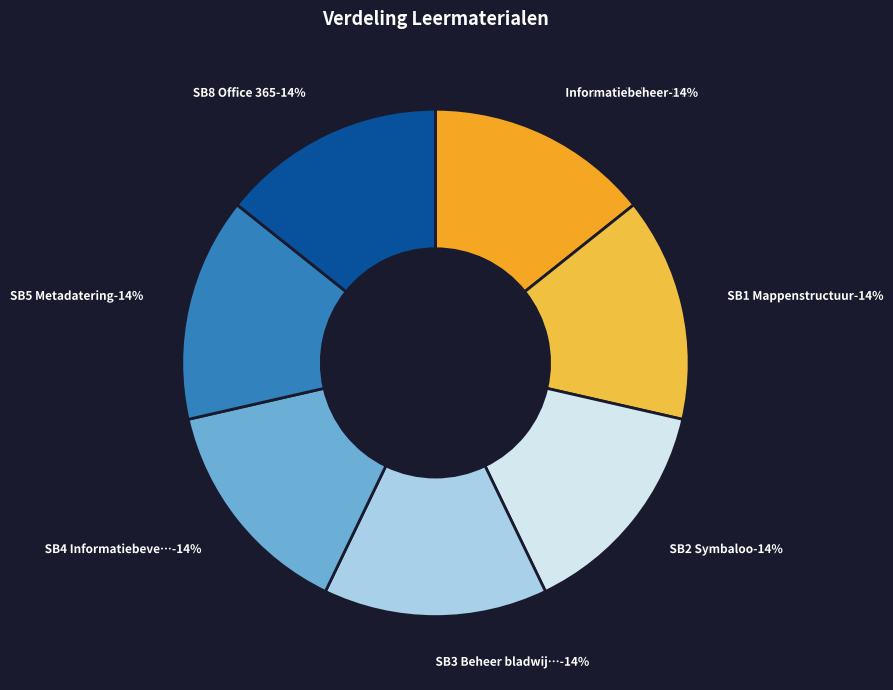

To the nearest percent, what is the average slice percentage?

14%